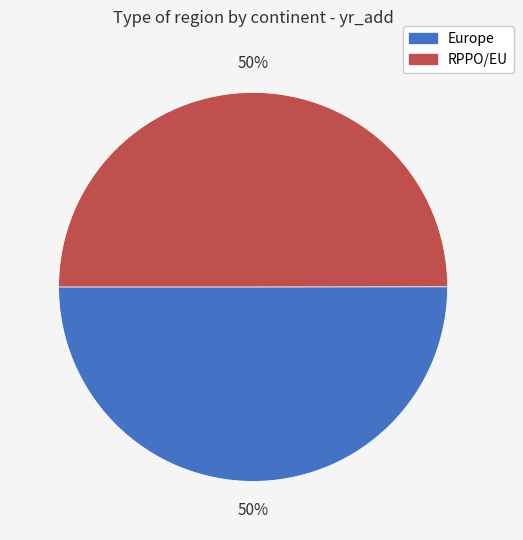

What is the ratio of the value at Europe to the value at RPPO/EU?

1.0